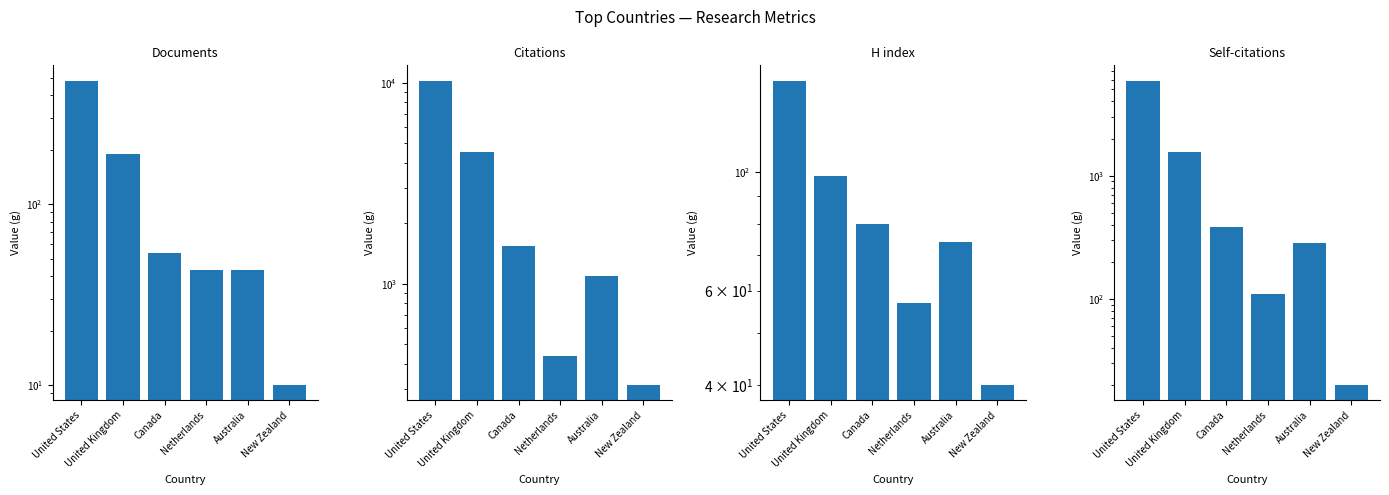

Is it true that Self-citations equals 73 at Netherlands?

False